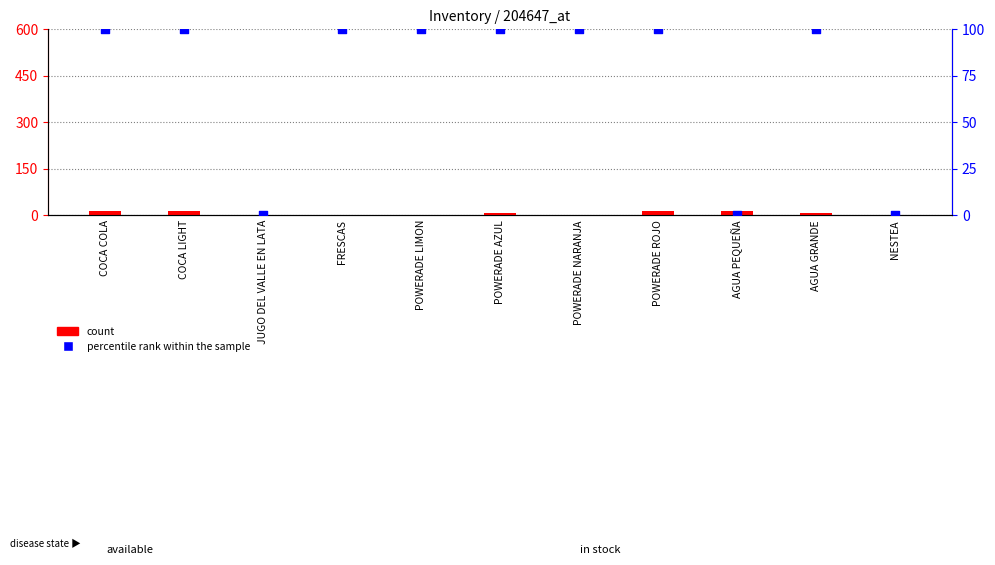

Which series contains the highest Y value?

percentile rank within the sample